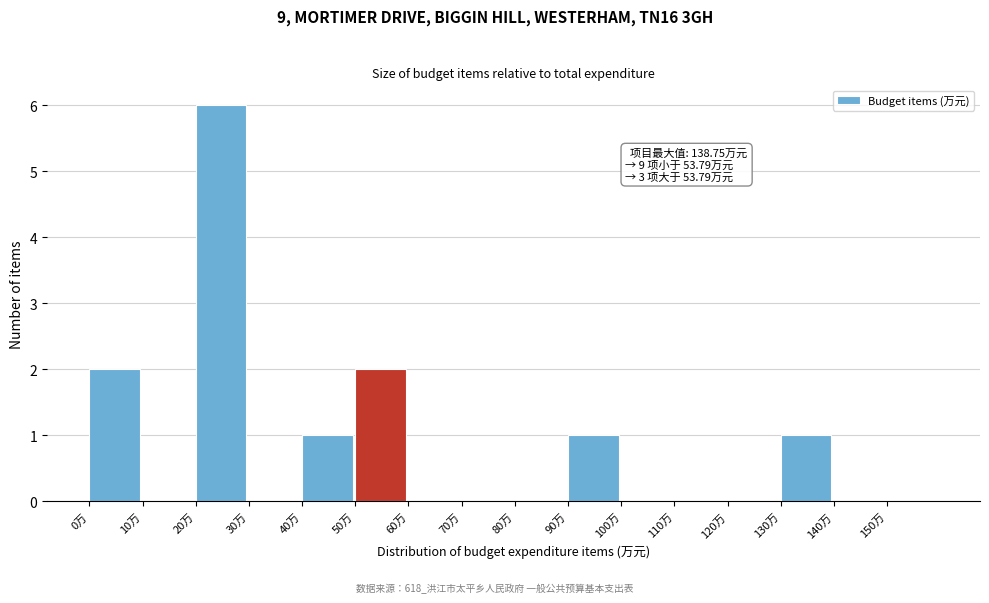

Which range on the x-axis has the tallest bar?

20 to 30